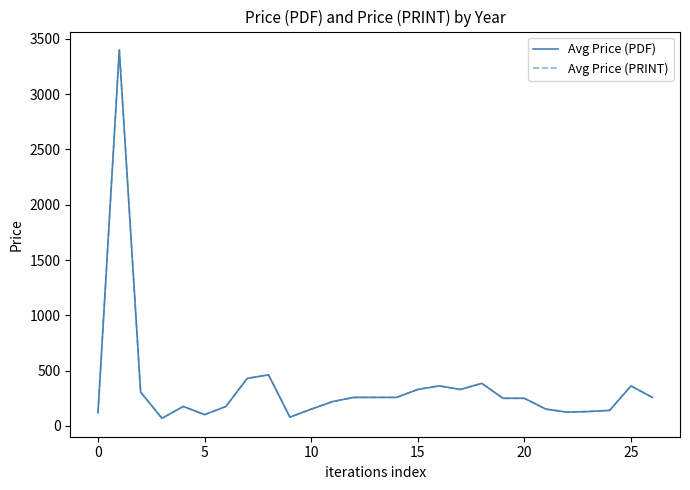

Is this an area chart (filled region under the line)?

No